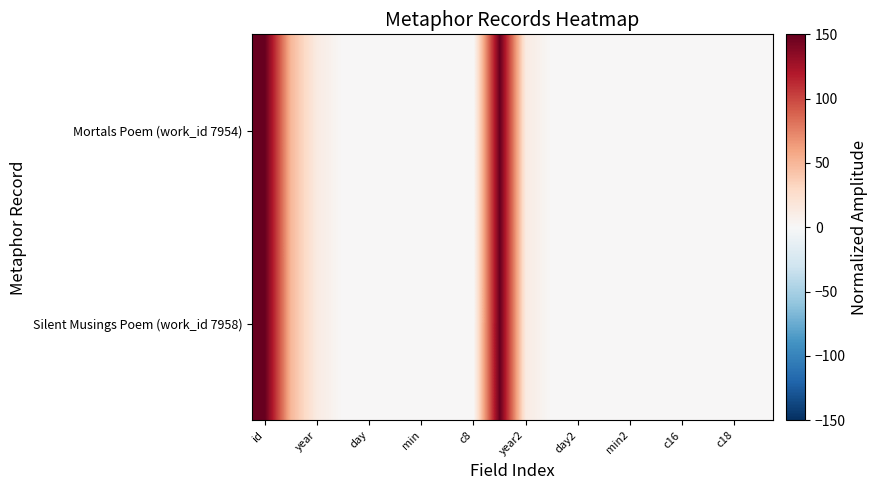

Reading right to left, list all the values displayed in this chart.

Mortals Poem (work_id 7954): 0.0	0.0	0.0	0.0	0.2	0.2	0.1	0.0	0.0	12.5	150.0	0.0	0.2	0.2	0.1	0.0	0.0	12.5	49.4	150.0
Silent Musings Poem (work_id 7958): 0.0	0.0	0.0	0.0	0.1	0.3	0.1	0.0	0.0	12.5	150.0	0.0	0.1	0.3	0.1	0.0	0.0	12.5	49.5	150.0